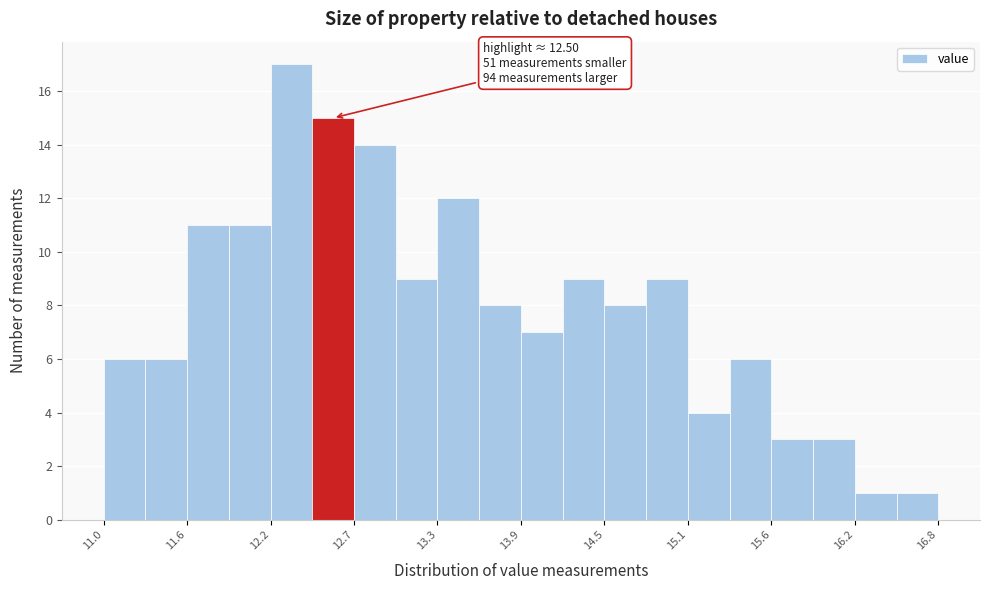

Read against the x-axis, roughly where is the centre of the tallest bar?

12.3